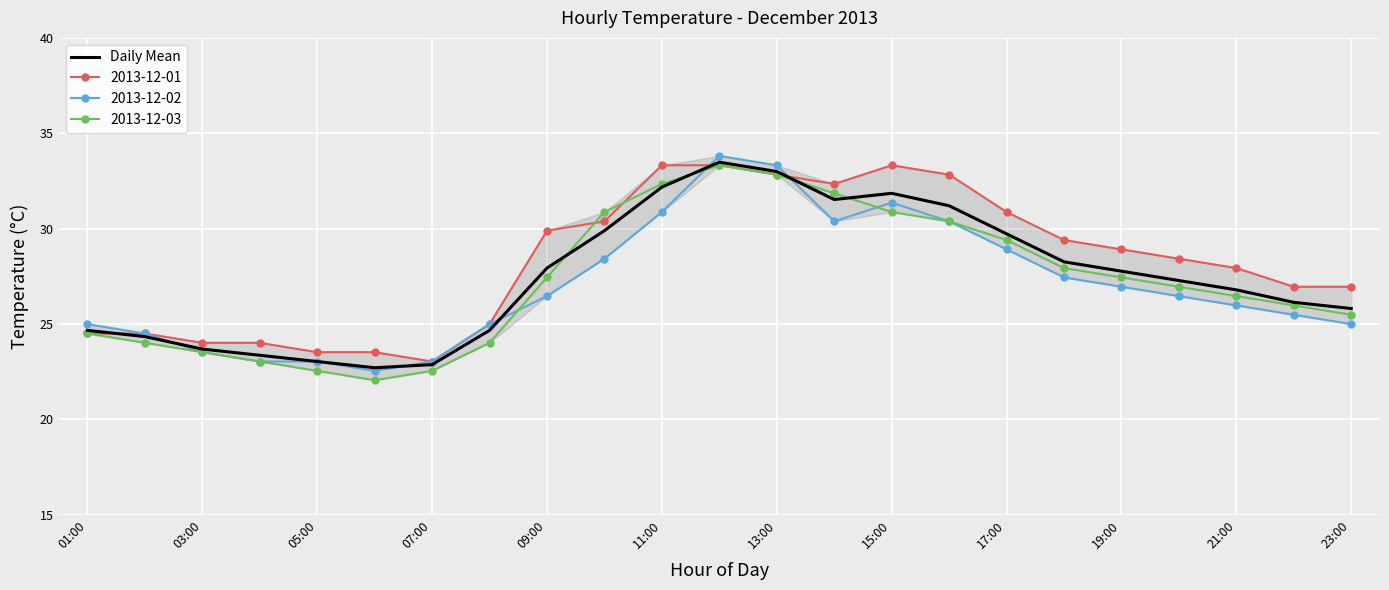

Count the number of data series in this chart.

1